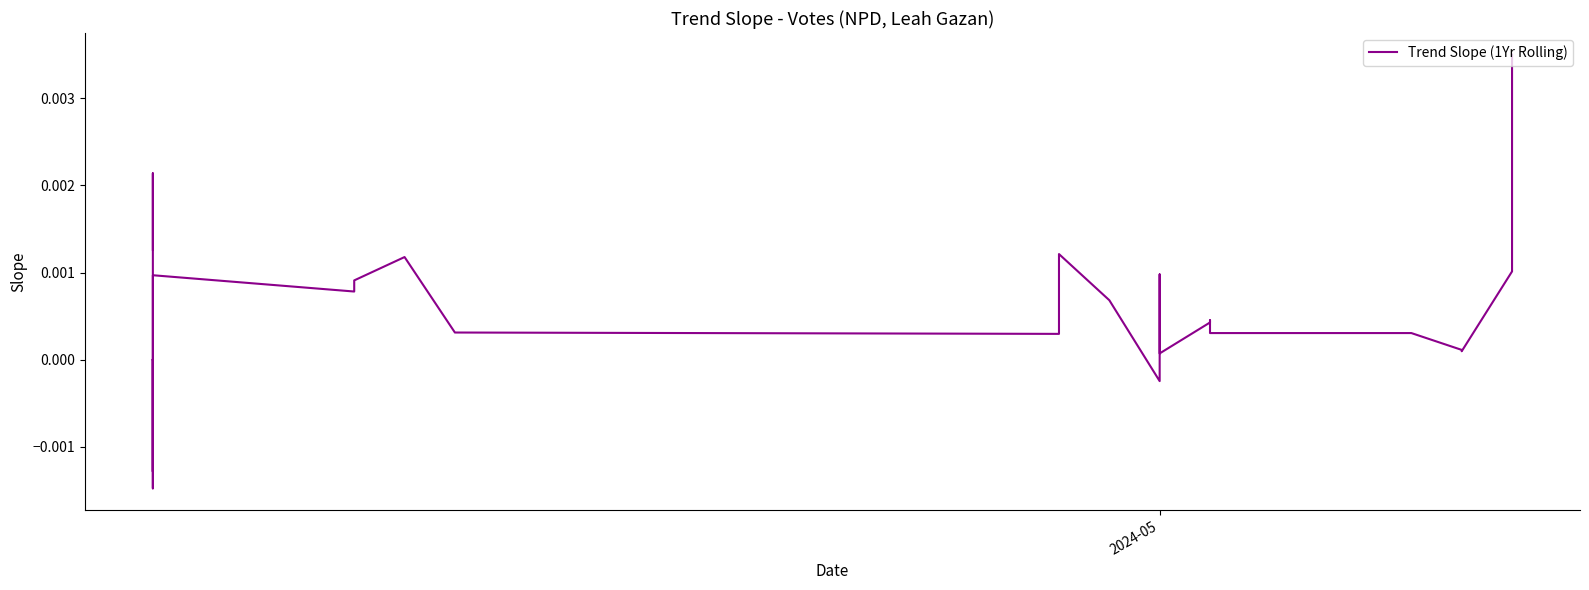

Count the number of categories in the chart.

40